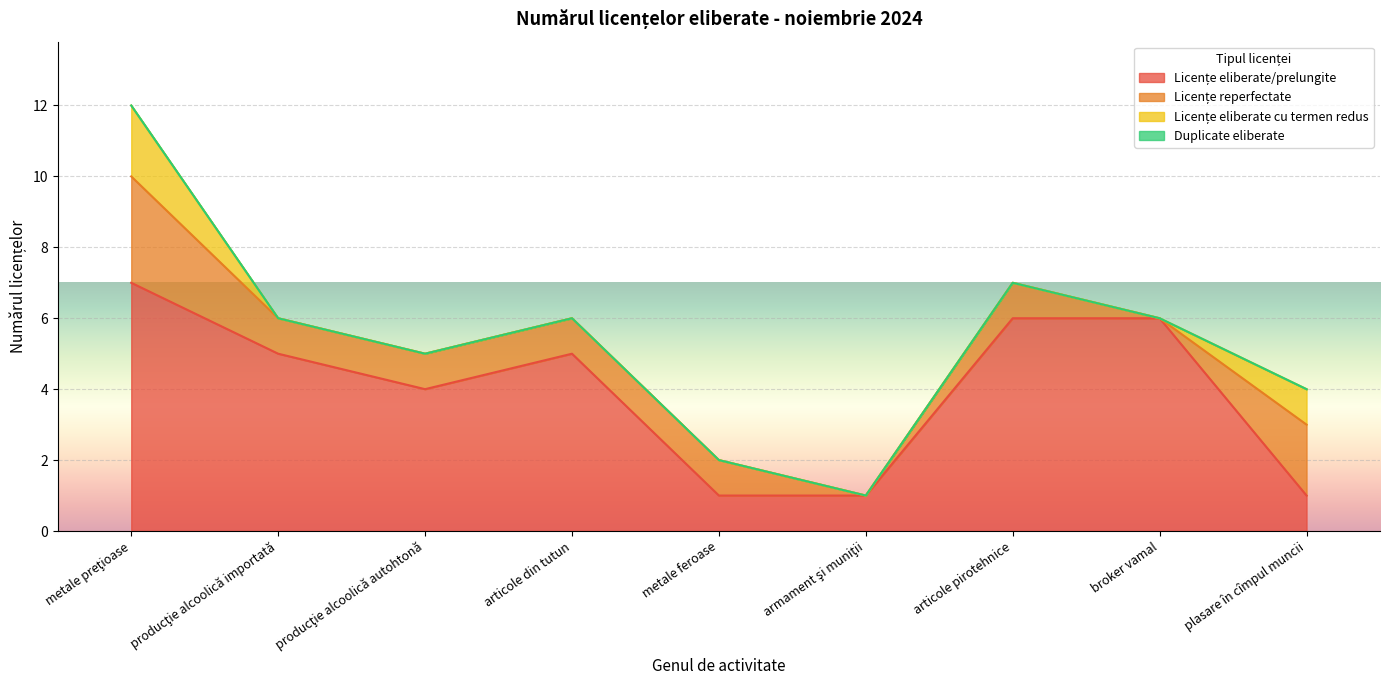

What is the sum of all Licențe eliberate/prelungite values?

36